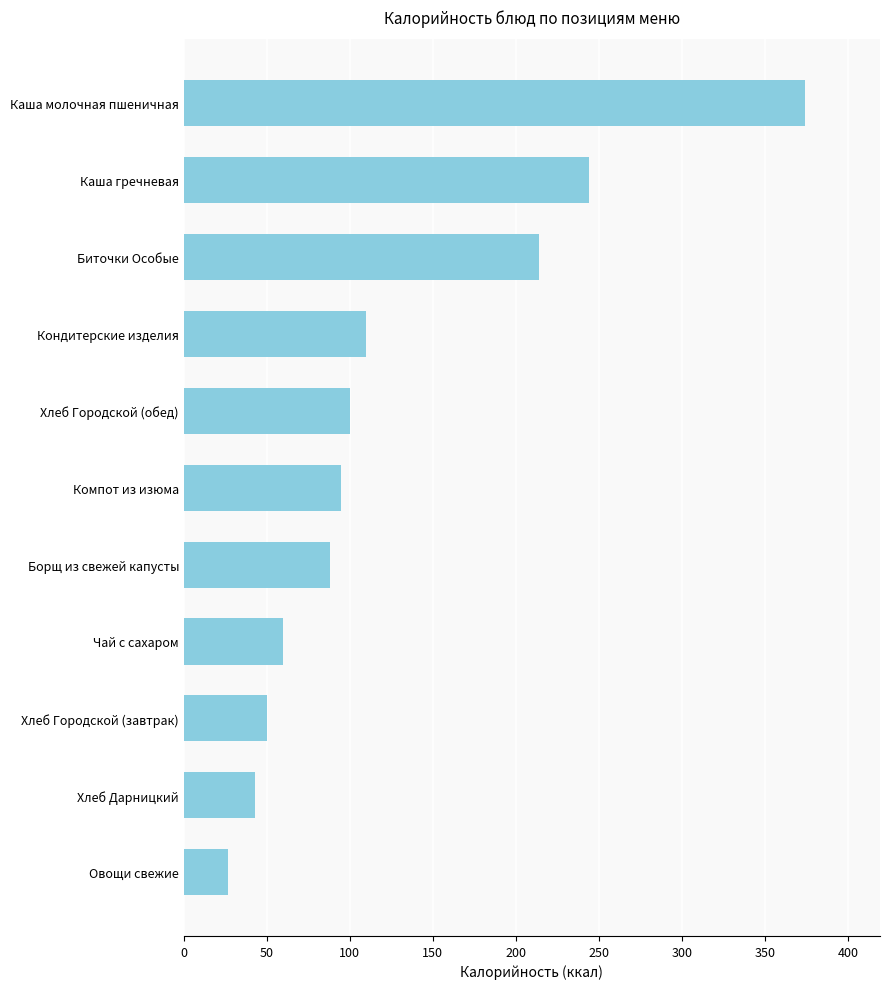

Rank the categories by value from highest to lowest.

Каша молочная пшеничная, Каша гречневая, Биточки Особые, Кондитерские изделия, Хлеб Городской (обед), Компот из изюма, Борщ из свежей капусты, Чай с сахаром, Хлеб Городской (завтрак), Хлеб Дарницкий, Овощи свежие